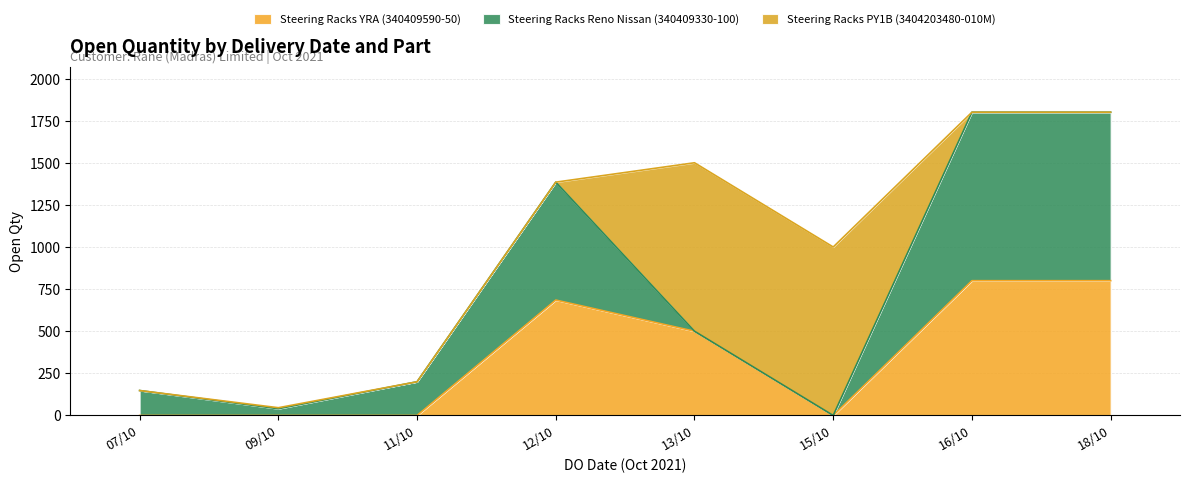

Where do Steering Racks Reno Nissan (340409330-100) and Steering Racks YRA (340409590-50) first cross each other?

12/10 and 13/10